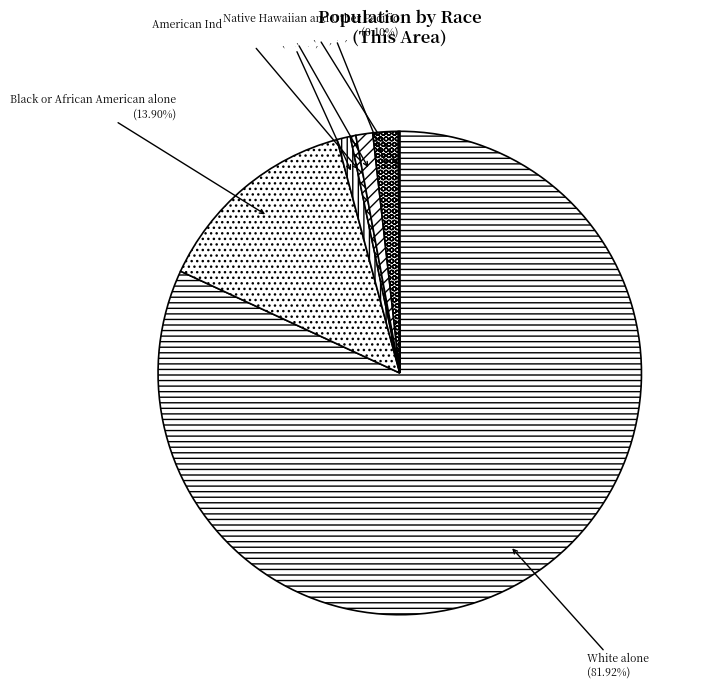

Which slice is the largest?

White alone